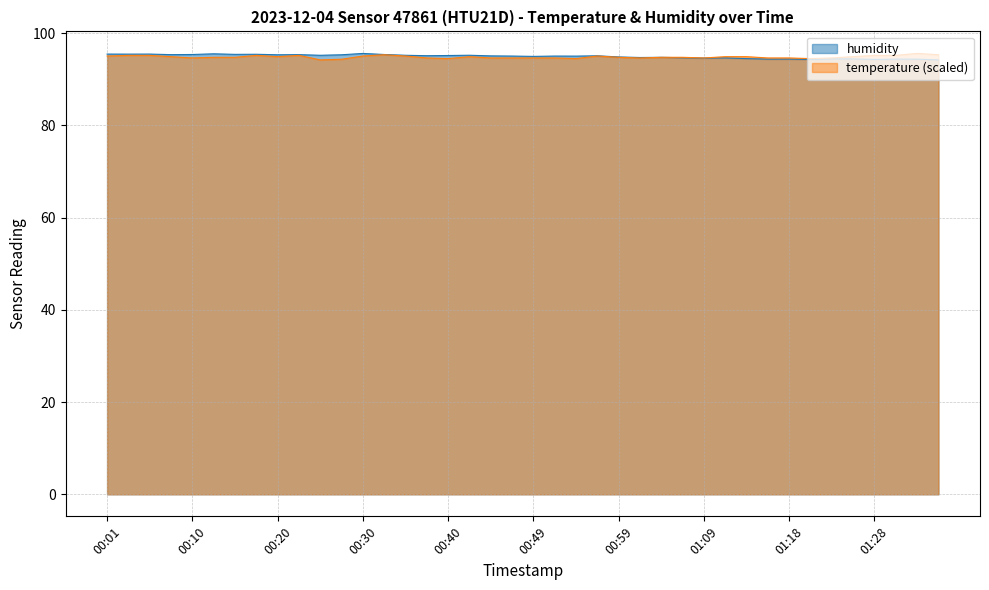

What is the total value across all series at 01:31?

189.5